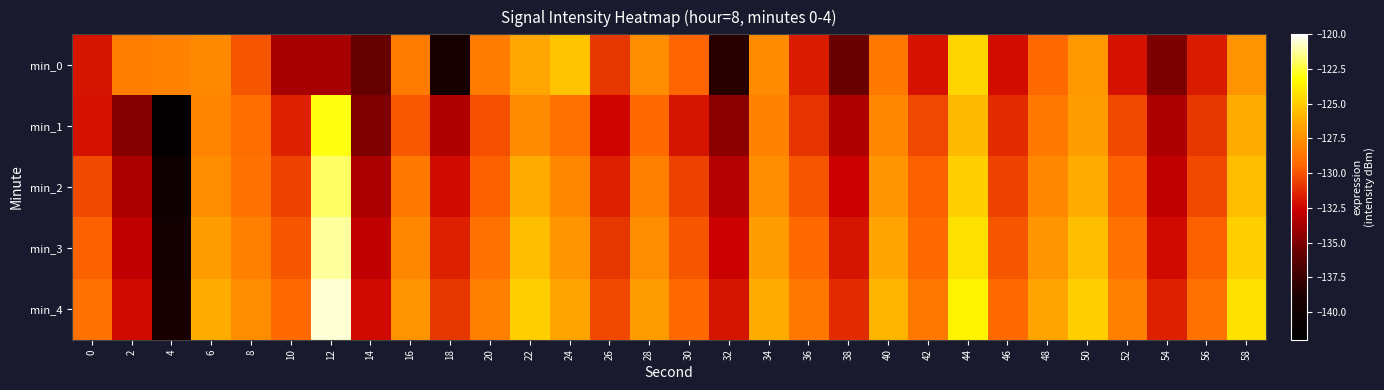

What is the spread (max minus min) of values at 46?

2.9